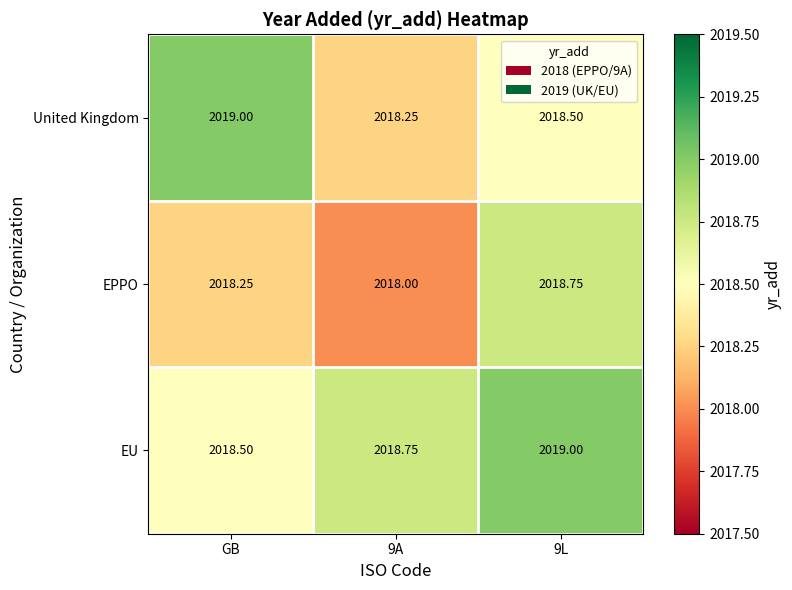

Between 9A and 9L, which series saw the biggest shift?

EPPO